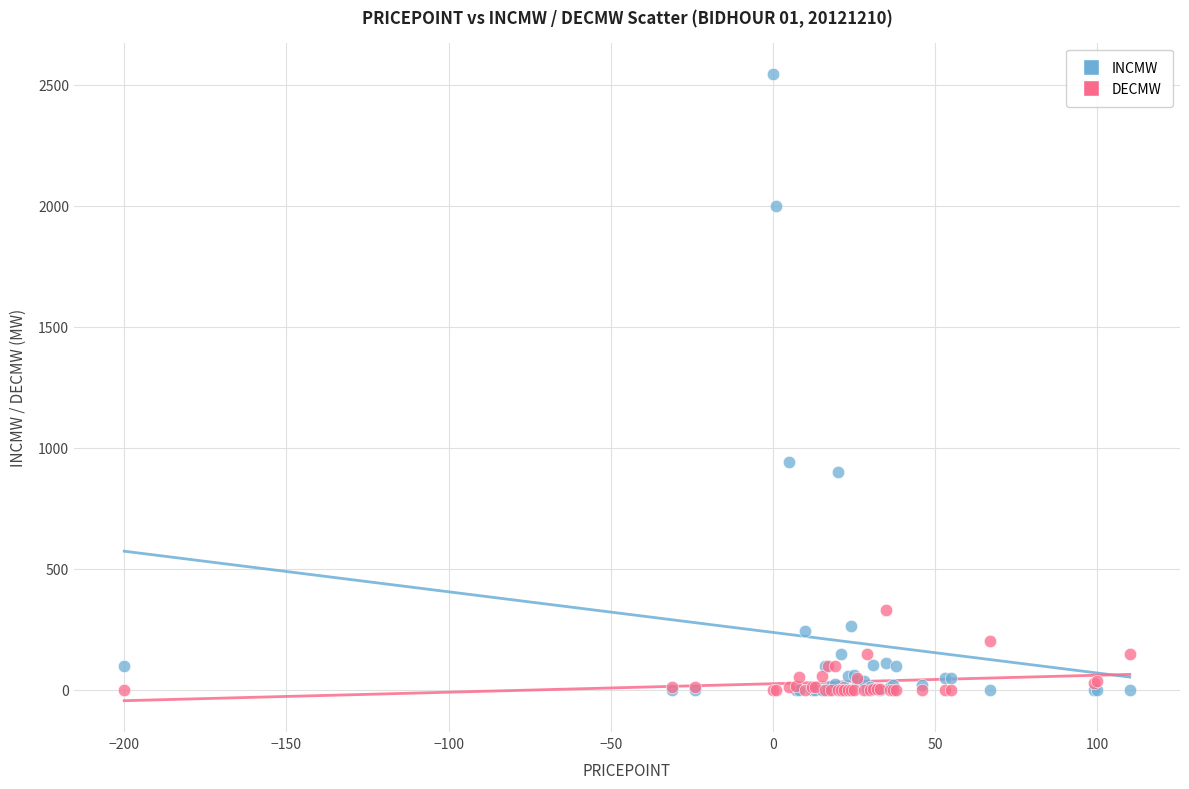

In the INCMW series, what Y value is closest to 1272?

943.0